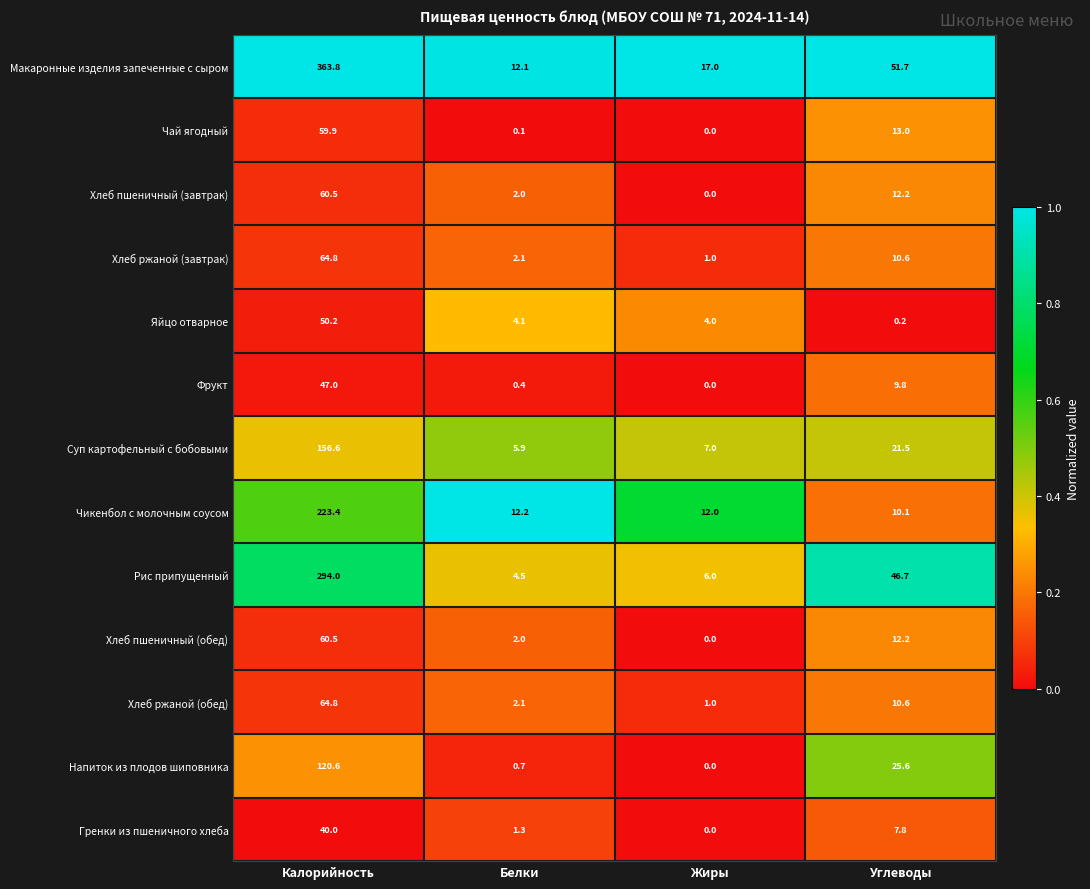

What is the difference between the maximum and second lowest values in the Суп картофельный с бобовыми series?

149.6